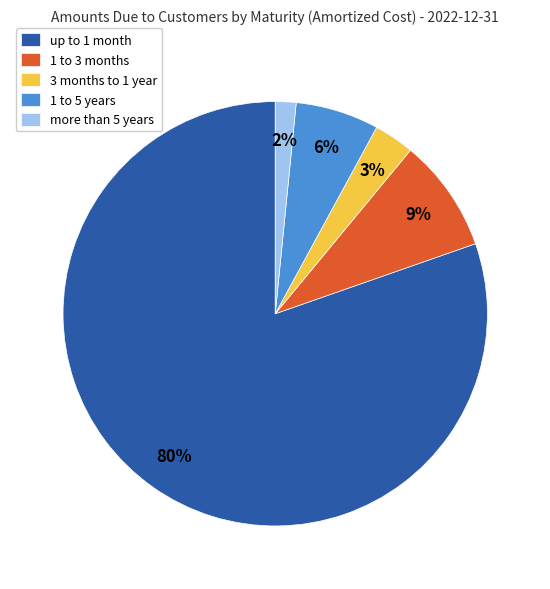

Do 3 months to 1 year and up to 1 month together represent more than half of the pie?

Yes